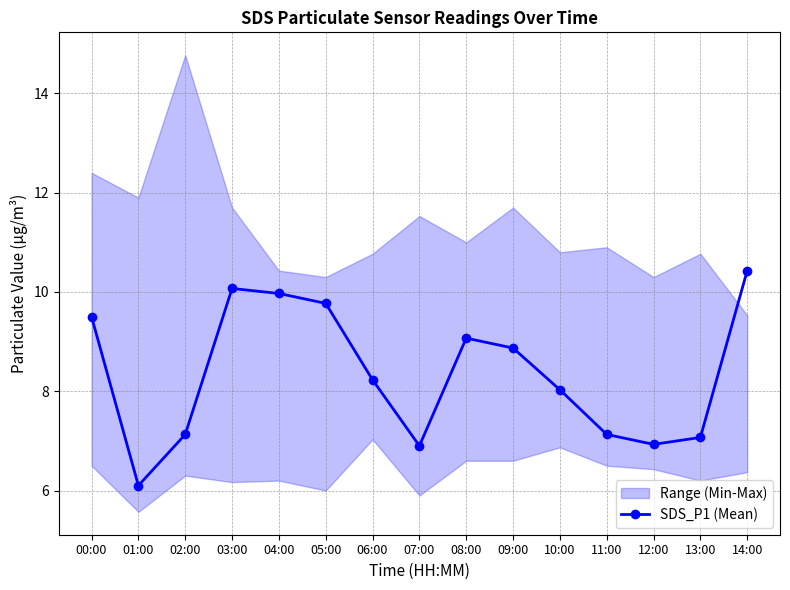

At which label is the value closest to 8?

10:00